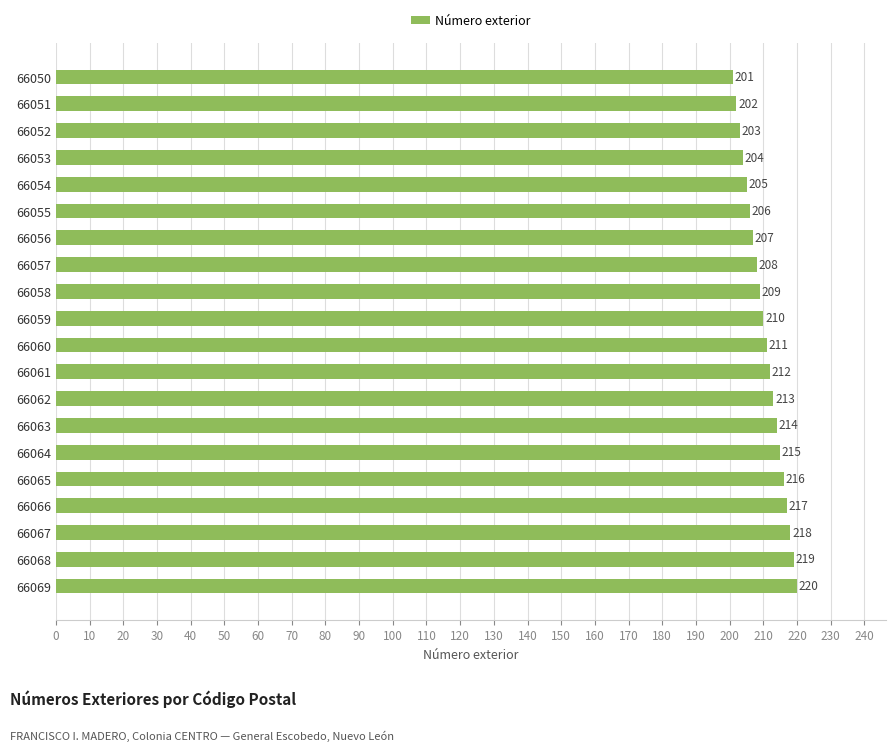

What is the difference between the maximum and second lowest values?

18